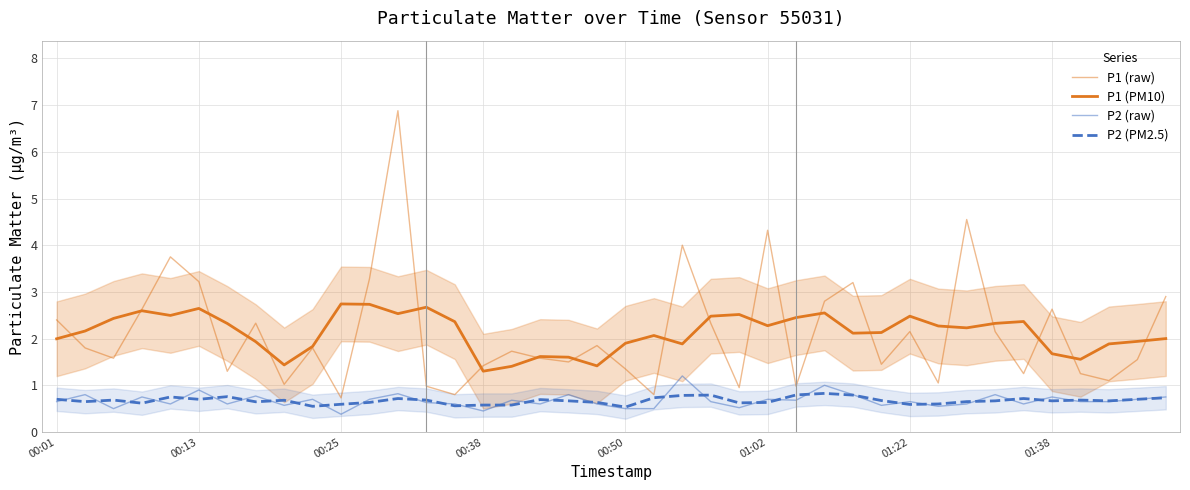

True or false: P1 (raw) has more than 2 interior local peaks.

True